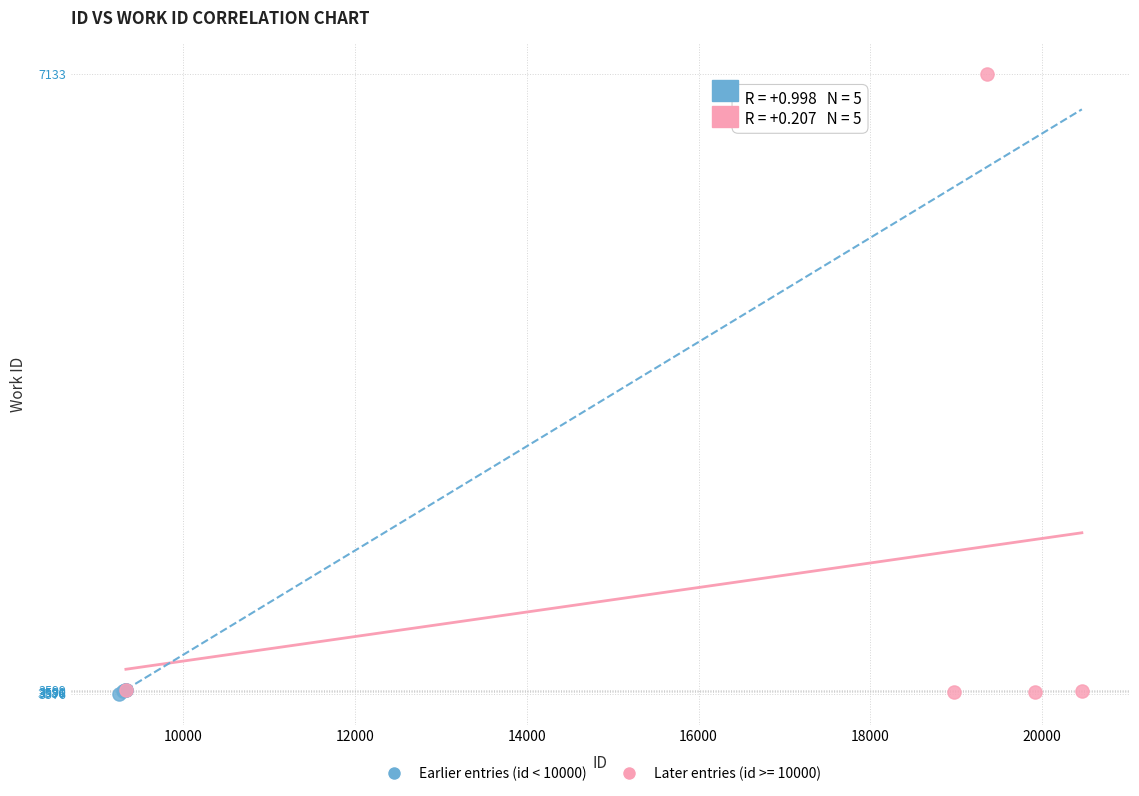

Which series contains the highest Y value?

Later entries (id >= 10000)